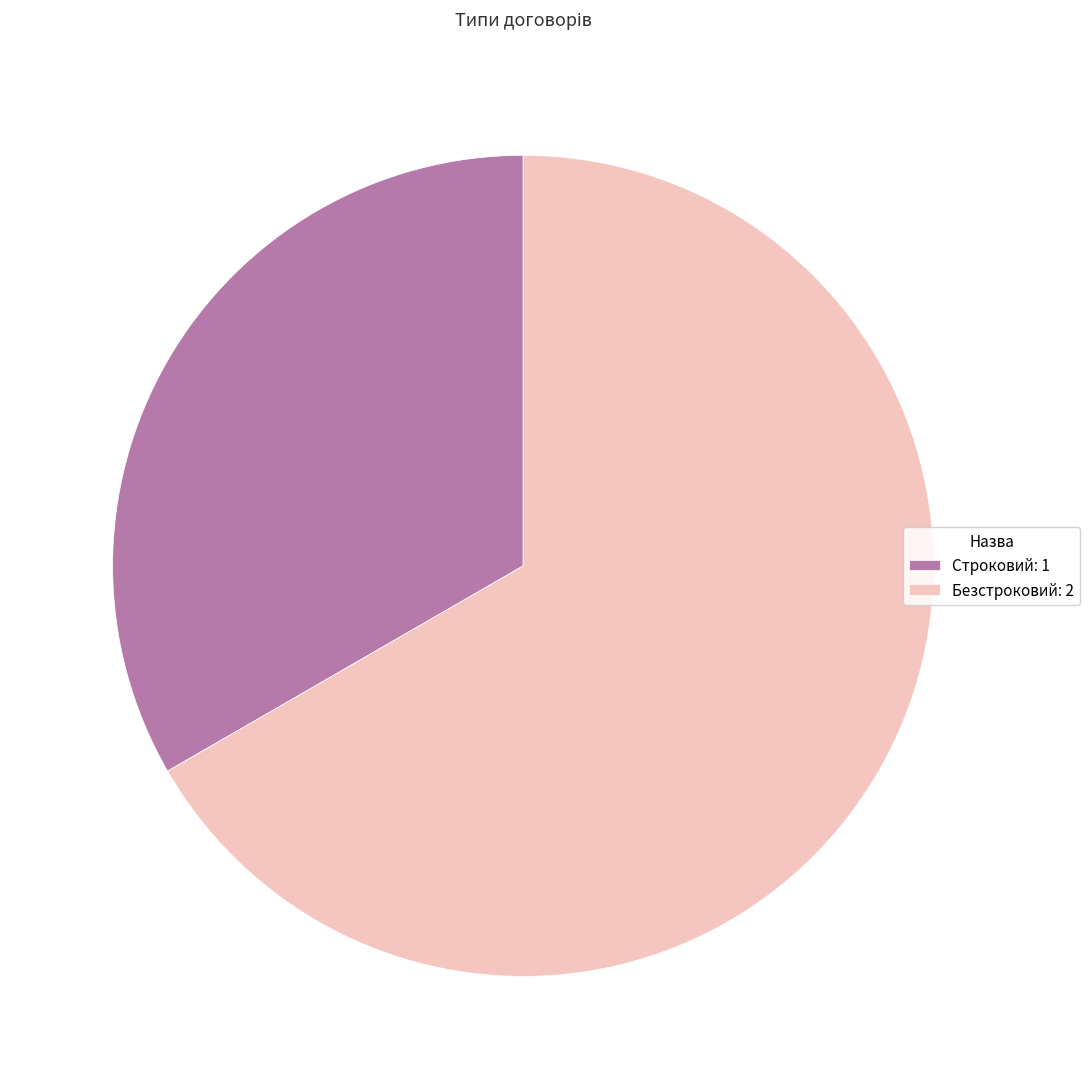

Count the number of slices in the pie.

2